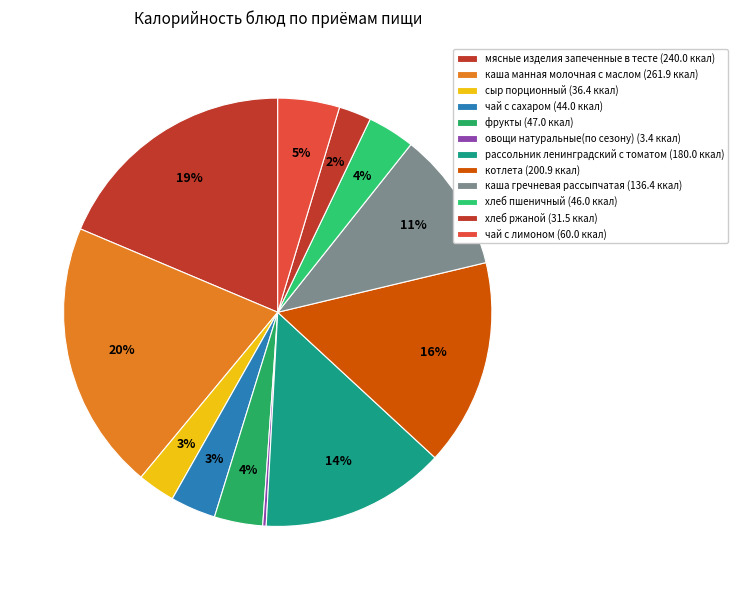

To the nearest percent, what is the difference between the largest and smallest slice percentages?

20%